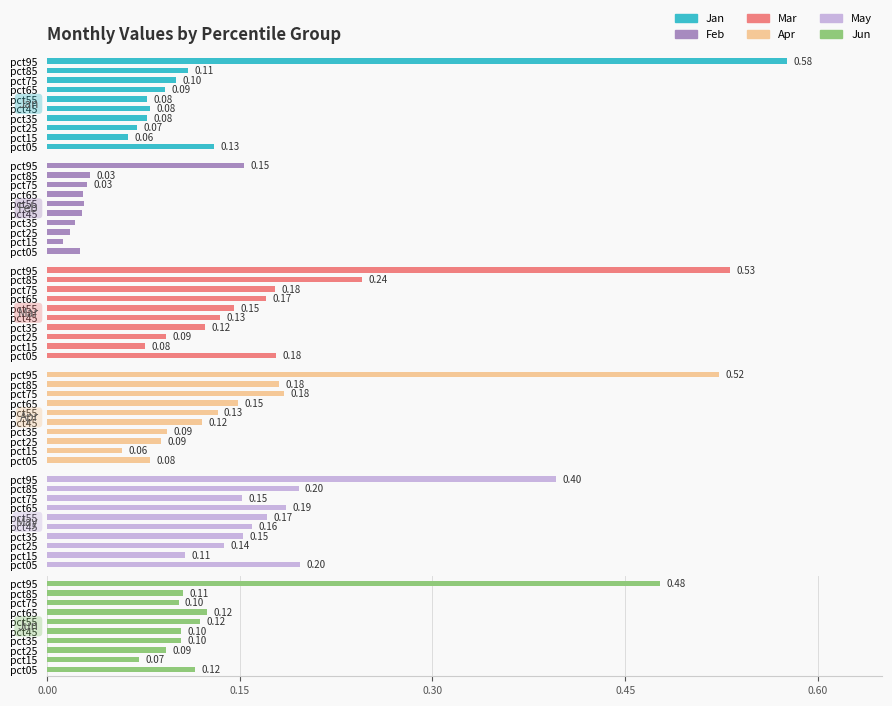

Which series has the widest spread of values?

Jan